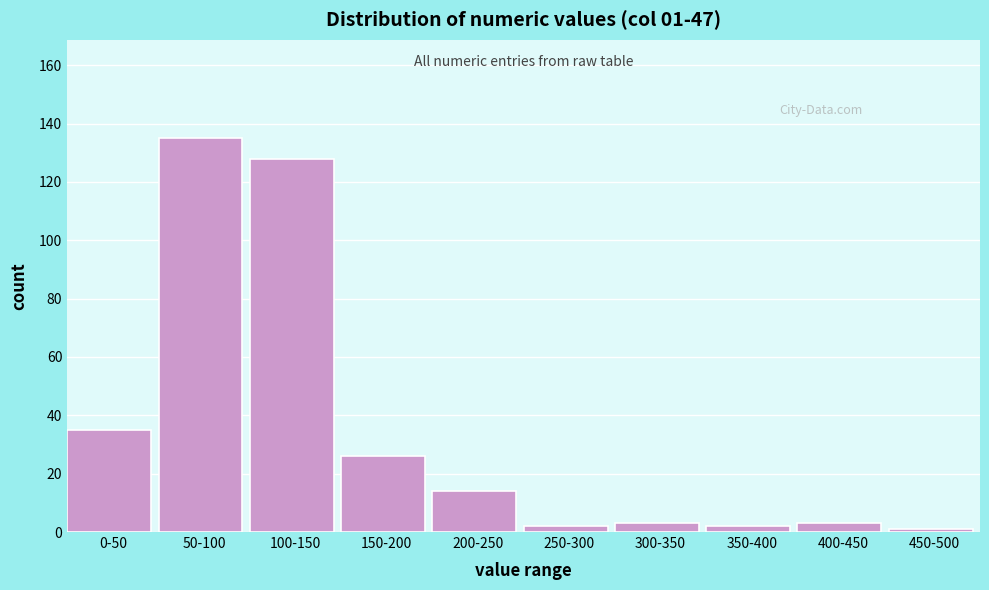

Reading left to right, what are all the values shown in this chart?

0-50=35	50-100=135	100-150=128	150-200=26	200-250=14	250-300=2	300-350=3	350-400=2	400-450=3	450-500=1